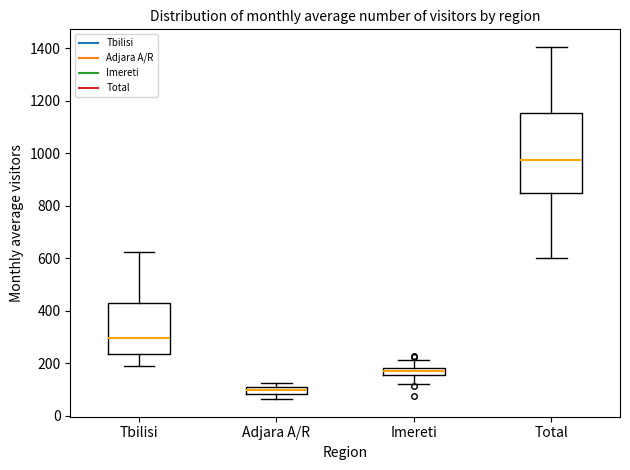

Comparing the boxes themselves (not the whiskers), which one is the tallest?

Total